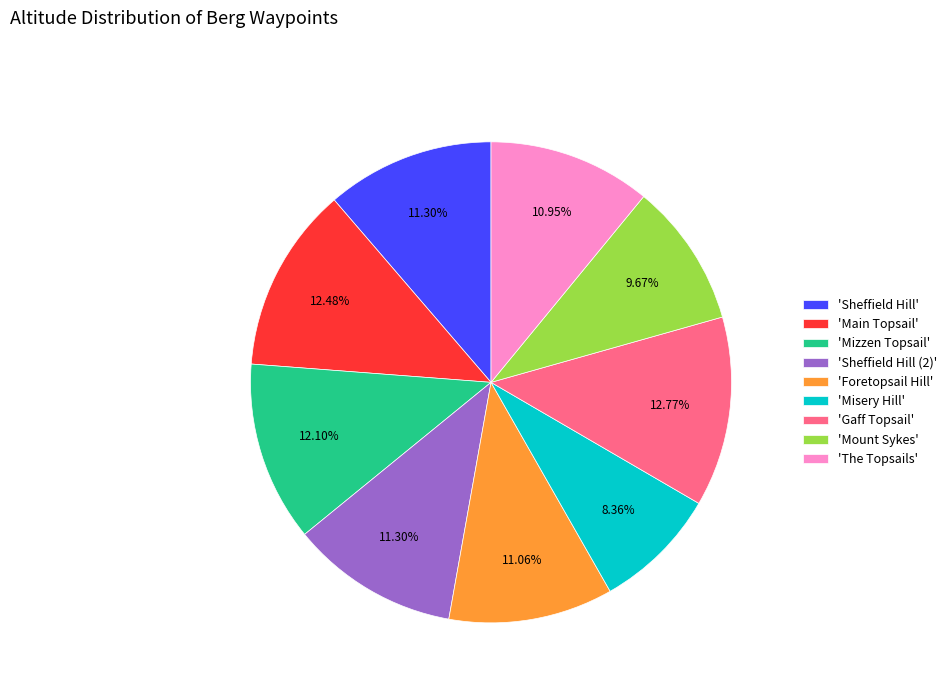

Is 'Misery Hill' the majority of the pie?

No